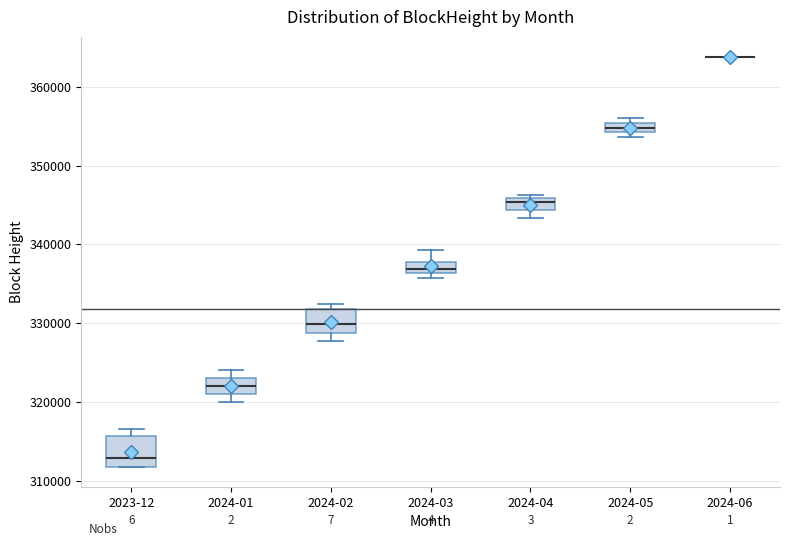

Where does the upper whisker of the box for 2024-01 end on the y-axis? The values are not printed on the chart, so give them approximately, as read against the axis.

324000